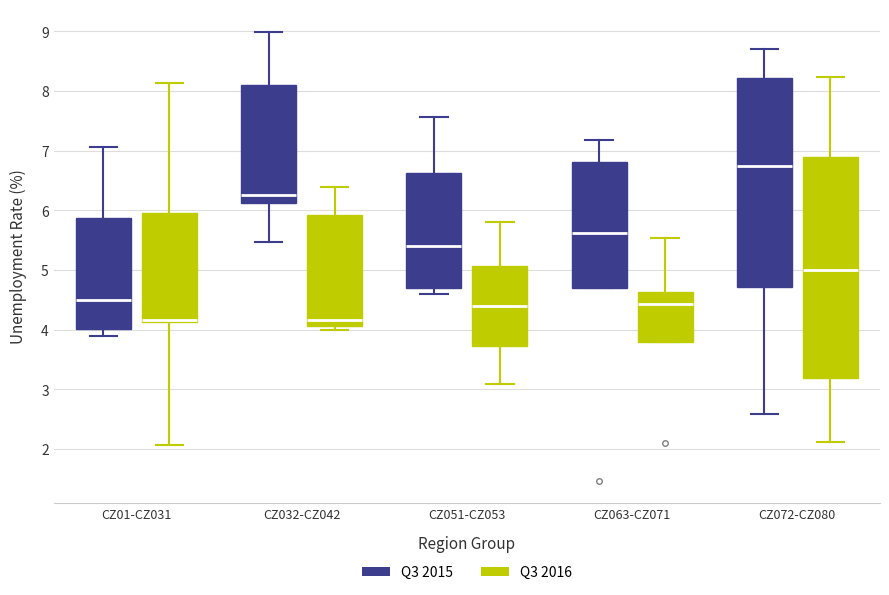

Reading left to right, transcribe this box plot: for each box, give where its median line is, the range the box spans, and where its two whiskers end, as read against the y-axis. The values are not printed on the chart, so give them approximately, as read against the axis.

CZ01-CZ031 (Q3 2015): median 4.5, box 4.0 to 5.9, whiskers 3.9 to 7.1
CZ01-CZ031 (Q3 2016): median 4.2 (drawn on the box's lower edge), box 4.1 to 6.0, whiskers 2.1 to 8.1
CZ032-CZ042 (Q3 2015): median 6.3, box 6.1 to 8.1, whiskers 5.5 to 9.0
CZ032-CZ042 (Q3 2016): median 4.2, box 4.1 to 5.9, whiskers 4.0 to 6.4
CZ051-CZ053 (Q3 2015): median 5.4, box 4.7 to 6.6, whiskers 4.6 to 7.6
CZ051-CZ053 (Q3 2016): median 4.4, box 3.7 to 5.1, whiskers 3.1 to 5.8
CZ063-CZ071 (Q3 2015): median 5.6, box 4.7 to 6.8, whiskers 4.7 to 7.2
CZ063-CZ071 (Q3 2016): median 4.4, box 3.8 to 4.6, whiskers 3.8 to 5.5
CZ072-CZ080 (Q3 2015): median 6.7, box 4.7 to 8.2, whiskers 2.6 to 8.7
CZ072-CZ080 (Q3 2016): median 5.0, box 3.2 to 6.9, whiskers 2.1 to 8.2